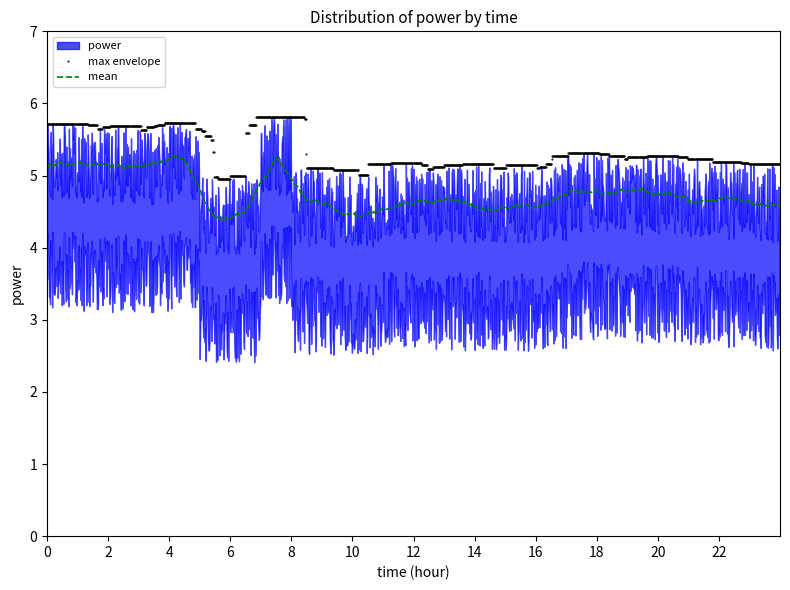

Reading left to right, extract all data points from this chart.

5.0	4.9	4.9	4.9	4.9	4.2	4.2	5.0	4.3	4.3	4.3	4.4	4.4	4.4	4.4	4.4	4.4	4.5	4.5	4.5	4.5	4.5	4.4	4.4